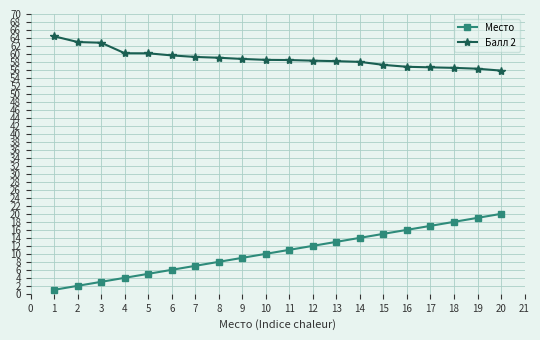

Which series has the widest spread of values?

Место